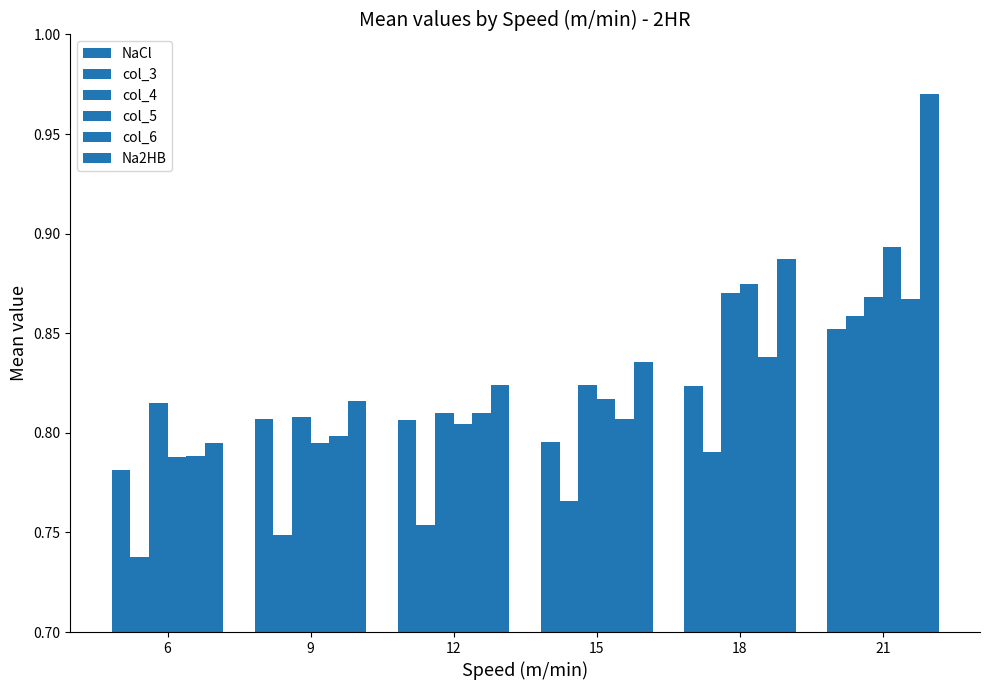

List the series in order of their peak value, lowest first.

NaCl, col_3, col_6, col_4, col_5, Na2HB